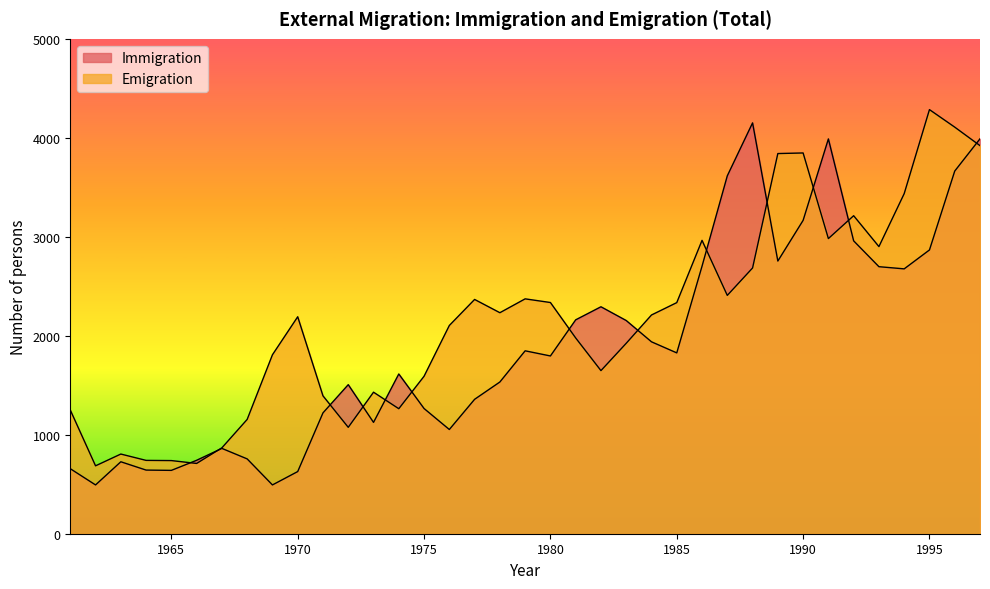

Which label corresponds to the smallest value in the chart?

1962